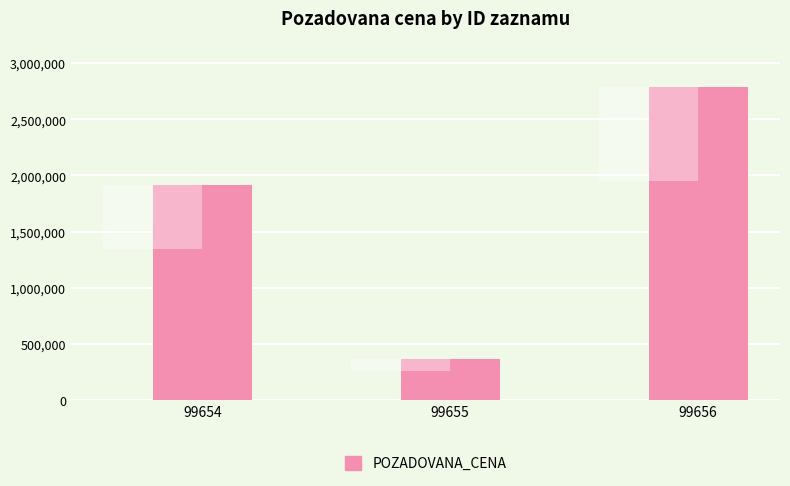

Approximately how many times larger is the value at 99654 compared to 99655?

5.3